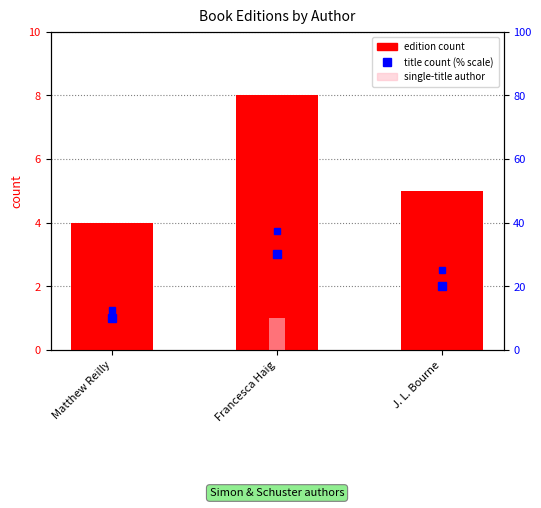

How many bars are there in total?

3